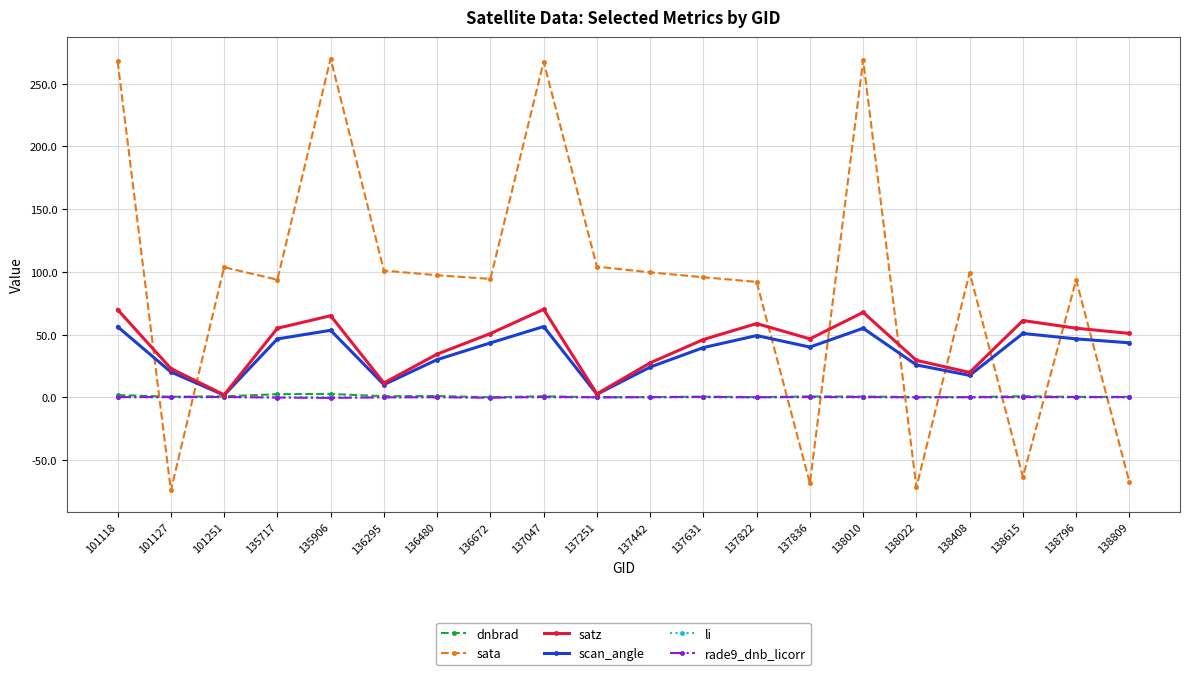

Is the value of sata at 137251 greater than the value of li at 101127?

Yes